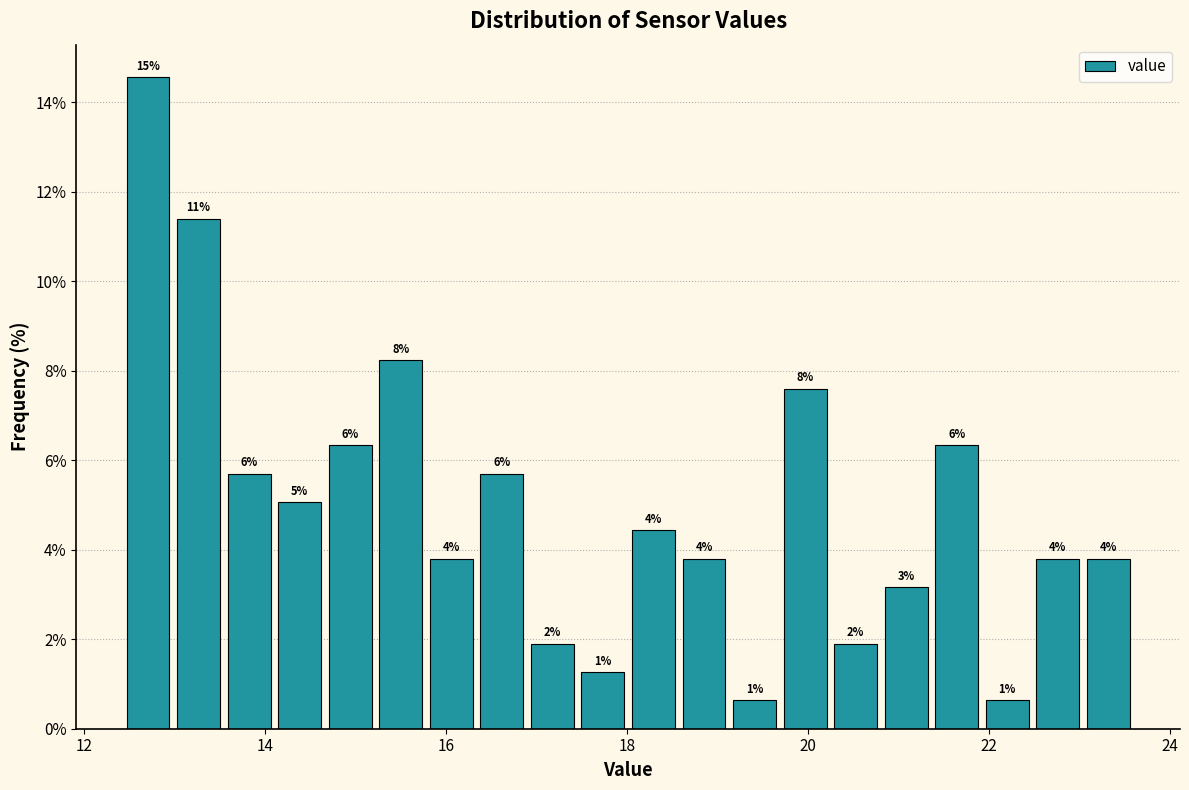

Read against the x-axis, roughly where is the centre of the tallest bar?

12.8